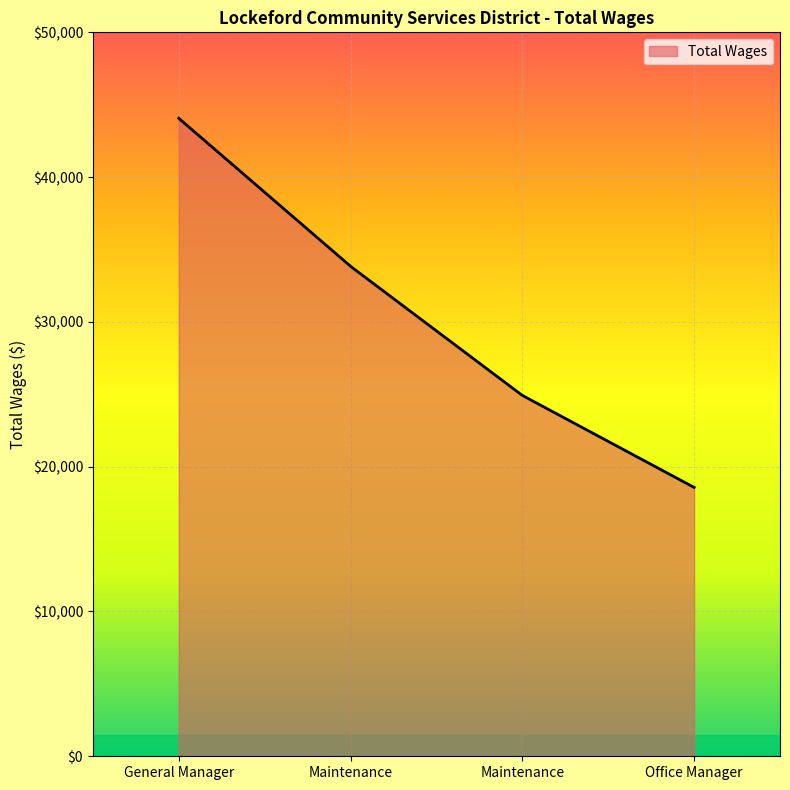

What is the difference between the maximum and minimum values?

25492.0